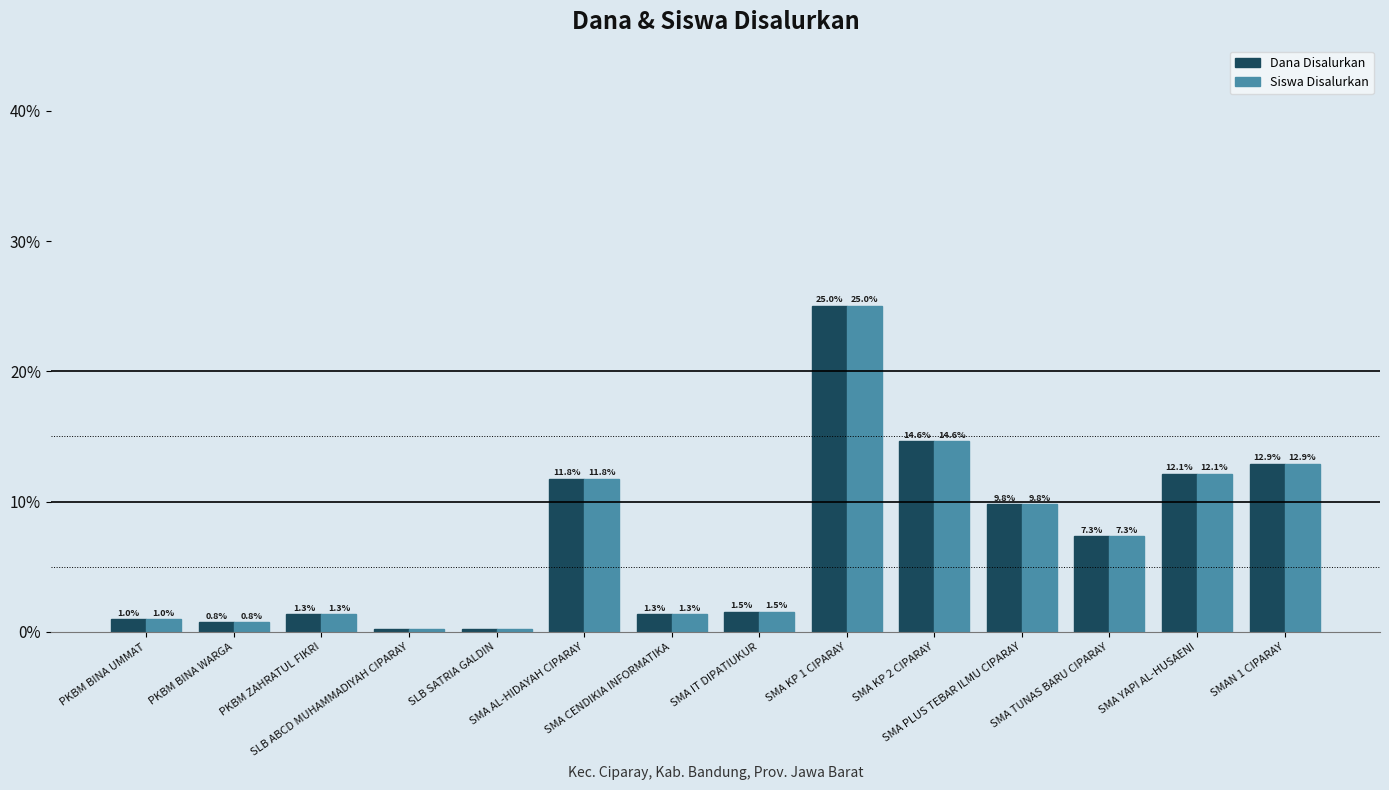

At PKBM BINA UMMAT, list the series in order from smallest to largest.

Dana Disalurkan, Siswa Disalurkan